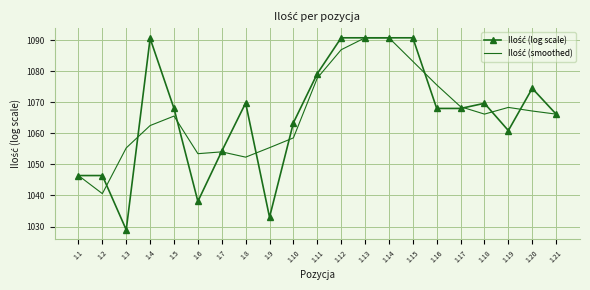

Which label corresponds to the smallest value in the chart?

1.3